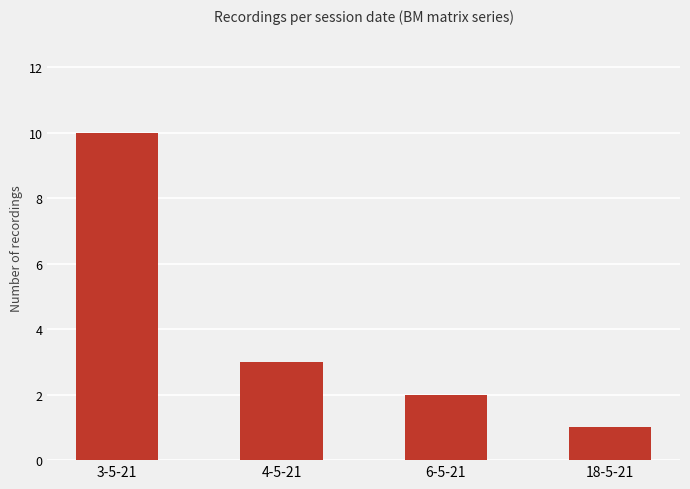

What is the minimum value shown in the chart?

1